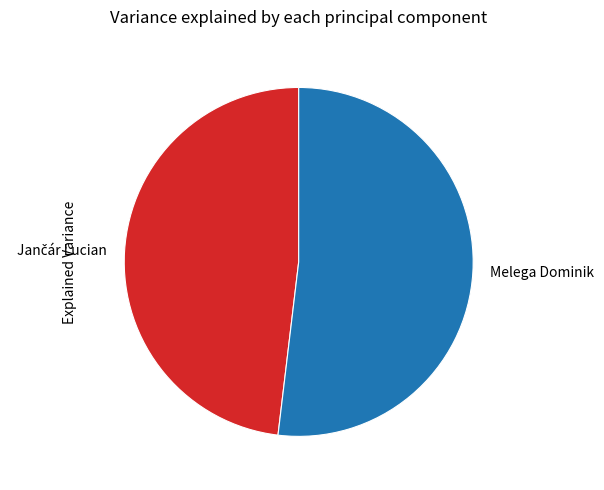

Is there a majority slice in this chart?

Yes